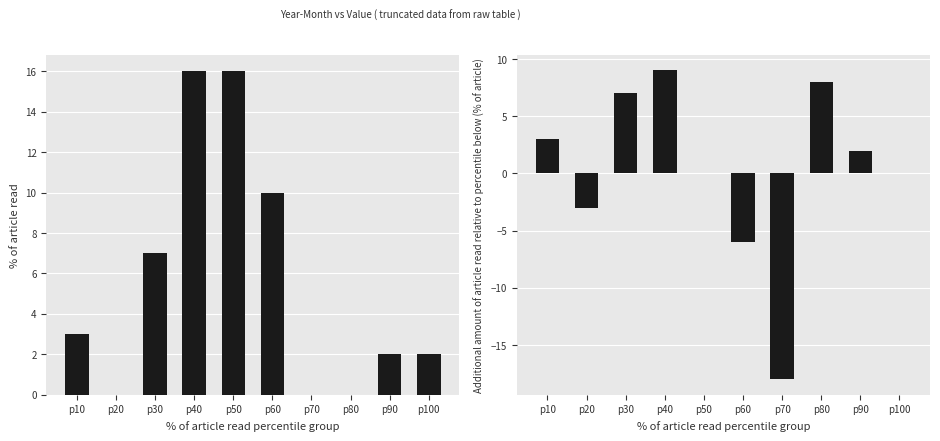

Rank the series by their average value, from lowest to highest.

delta SY, SY